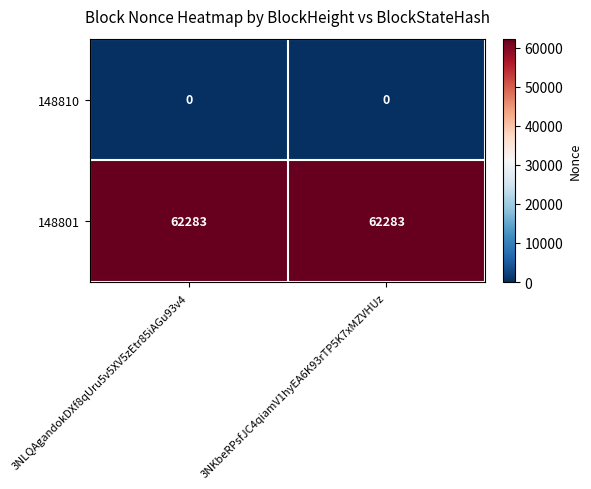

Reading left to right, extract all data points from this chart.

148810: 3NLQAgandokDXf8qUru5v5XV5zEtr85iAGu93v4=0	3NKbeRPsfJC4qiamV1hyEA6K93rTP5K7xMZVHUz=0
148801: 3NLQAgandokDXf8qUru5v5XV5zEtr85iAGu93v4=62283	3NKbeRPsfJC4qiamV1hyEA6K93rTP5K7xMZVHUz=62283